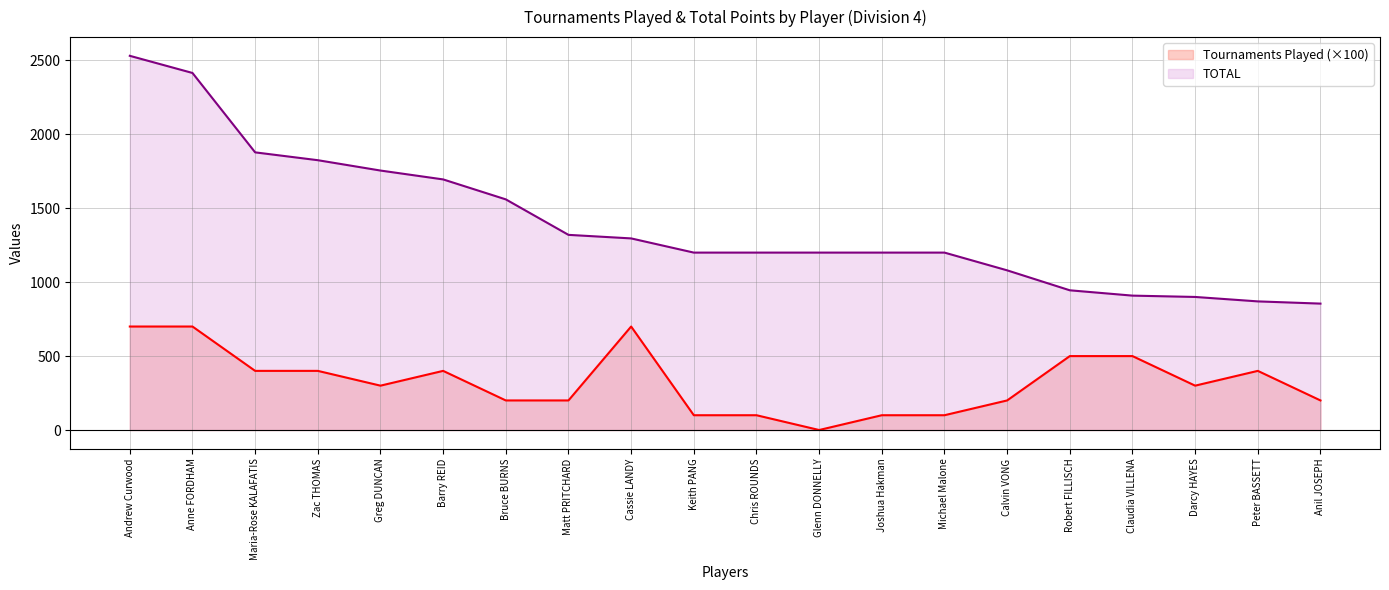

Where does the Tournaments Played series first go above 300?

Andrew Curwood